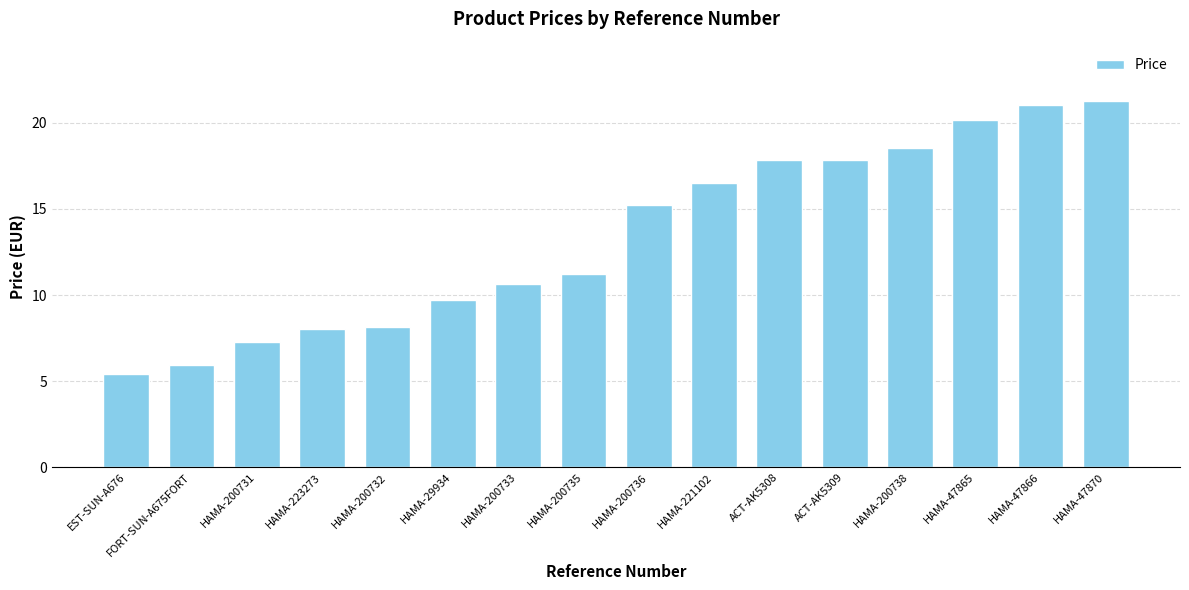

What position from the right is HAMA-47865?

3